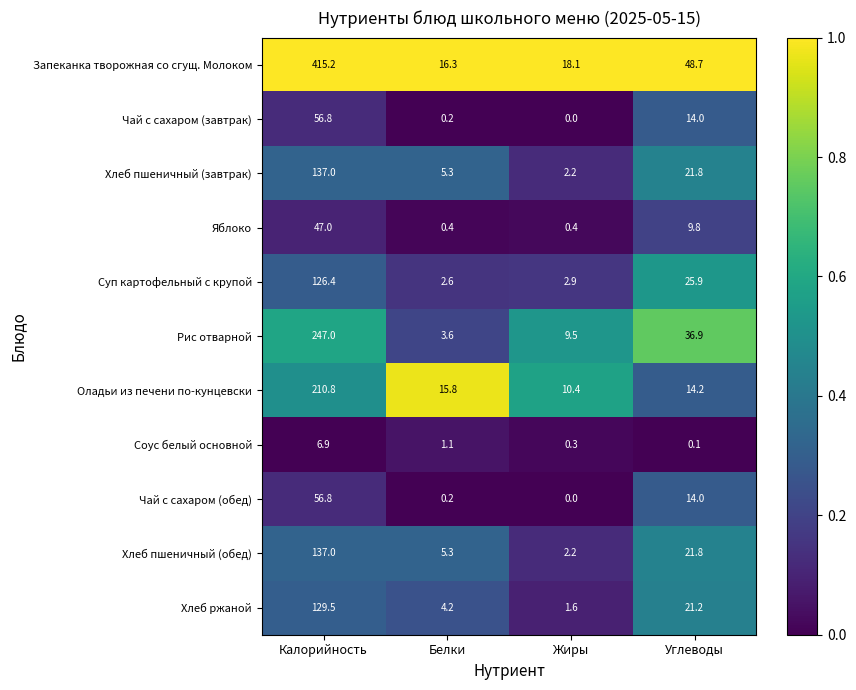

At which category does the chart reach its minimum across all series?

Жиры